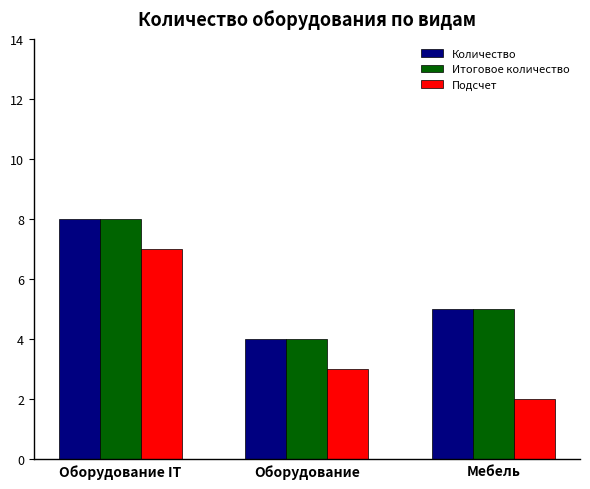

Which series has the largest range (max minus min)?

Подсчет